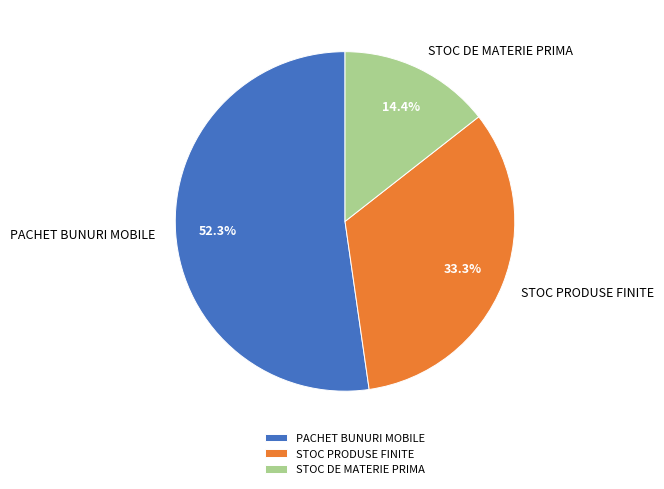

Between STOC PRODUSE FINITE and PACHET BUNURI MOBILE, which is larger?

PACHET BUNURI MOBILE